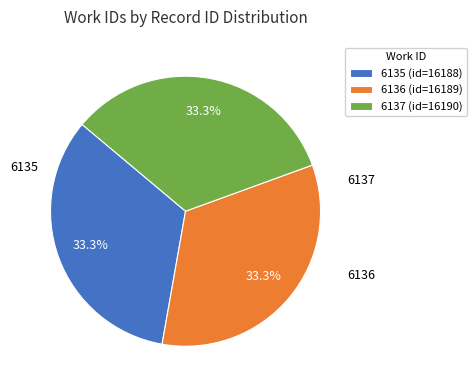

To the nearest percent, what portion does 6136 represent?

33%